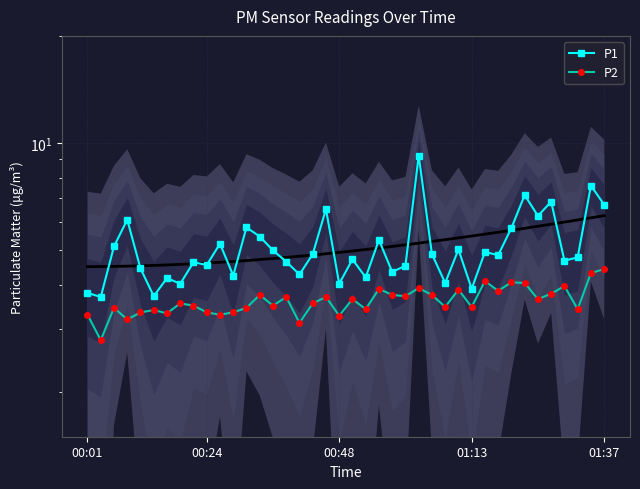

What is the difference between the maximum and second lowest values in the P2 series?

1.3